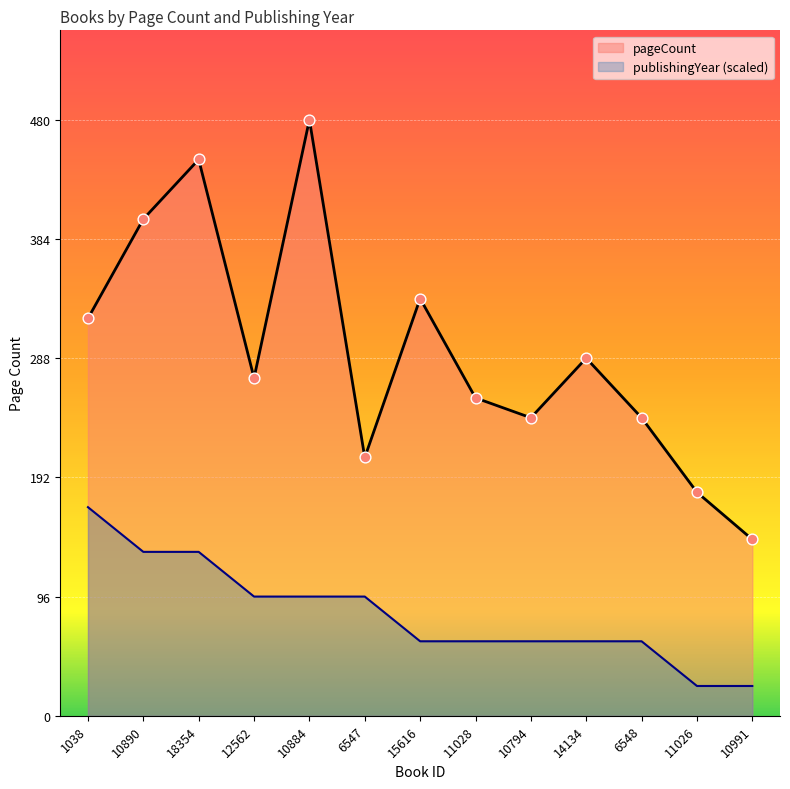

What are all the series names shown in the legend?

pageCount, publishingYear (scaled)